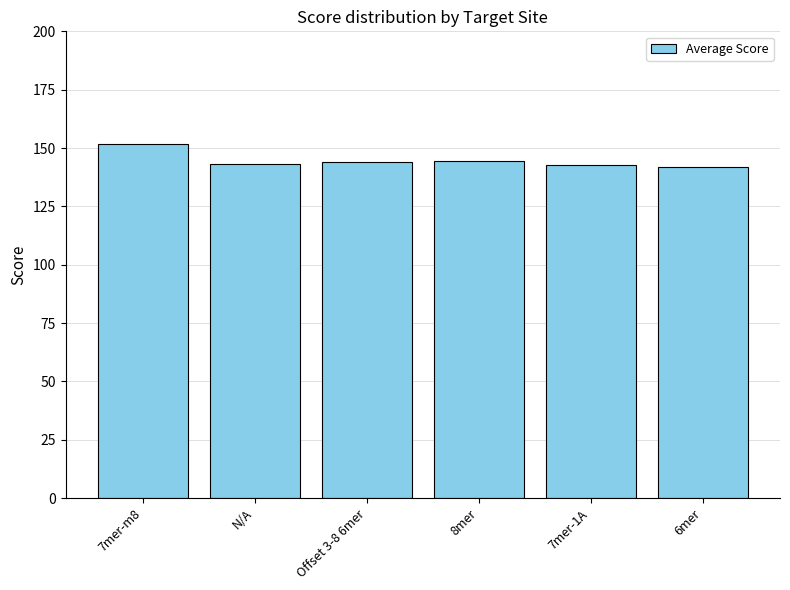

How many data points are less than 144?

3